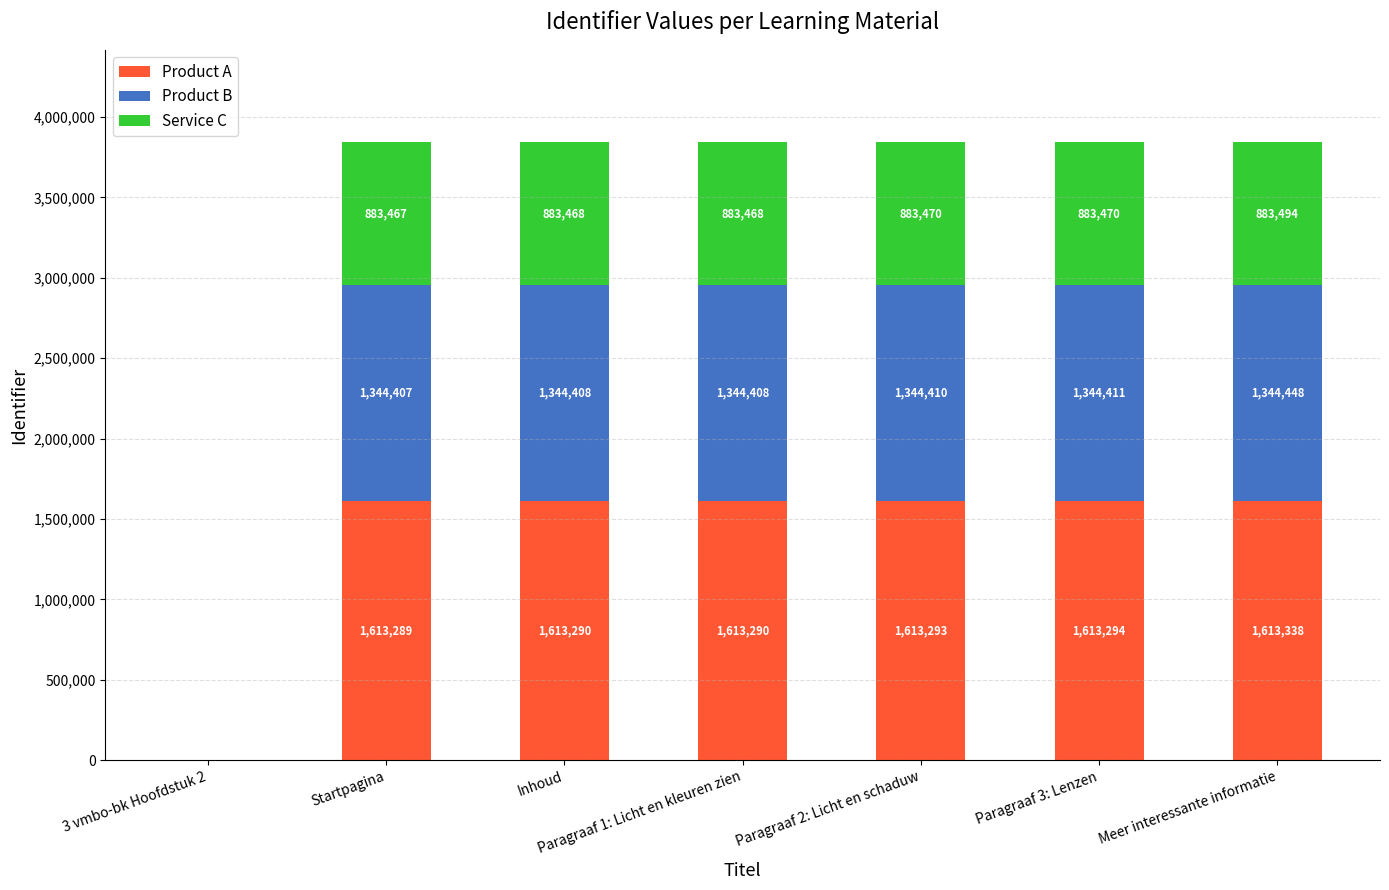

Are the bars horizontal?

No